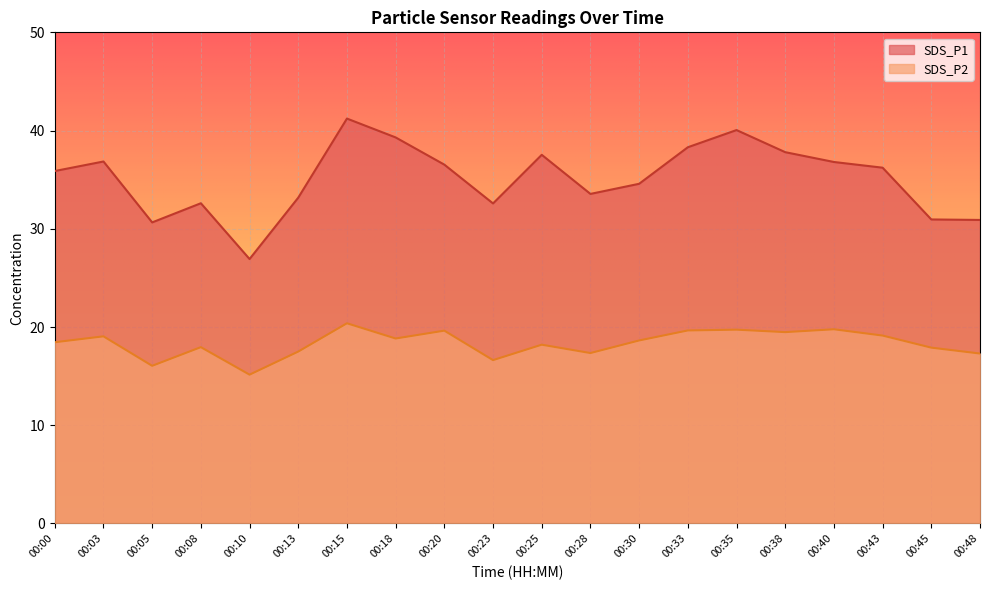

How many lines are shown in the chart?

2